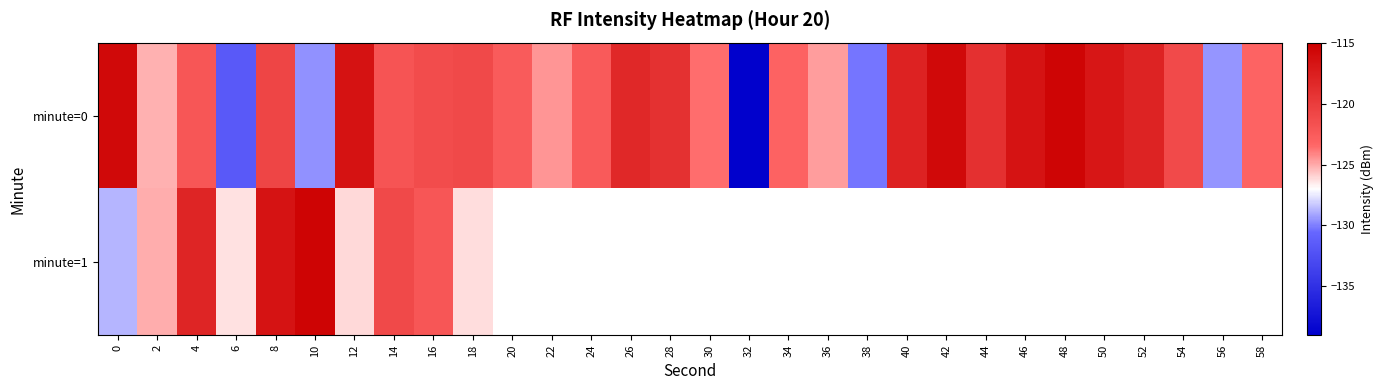

Count the number of categories in the chart.

30